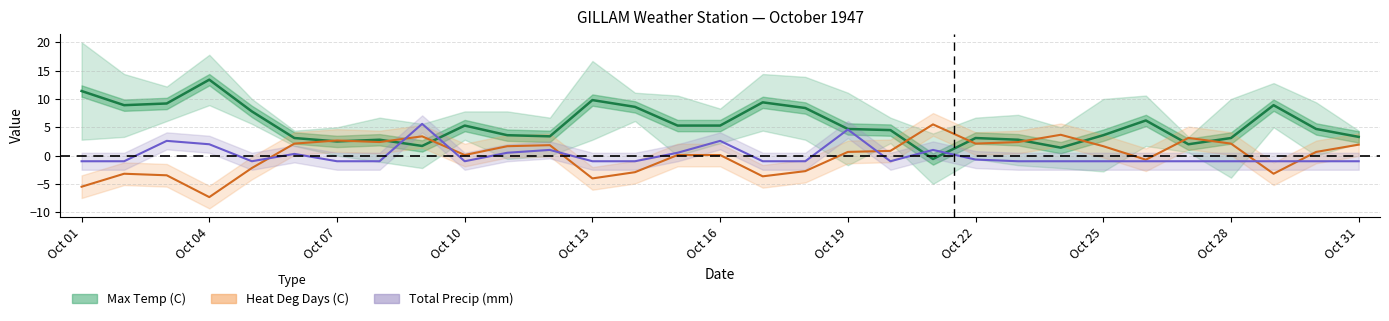

What is the difference between the maximum and minimum values?

14.0